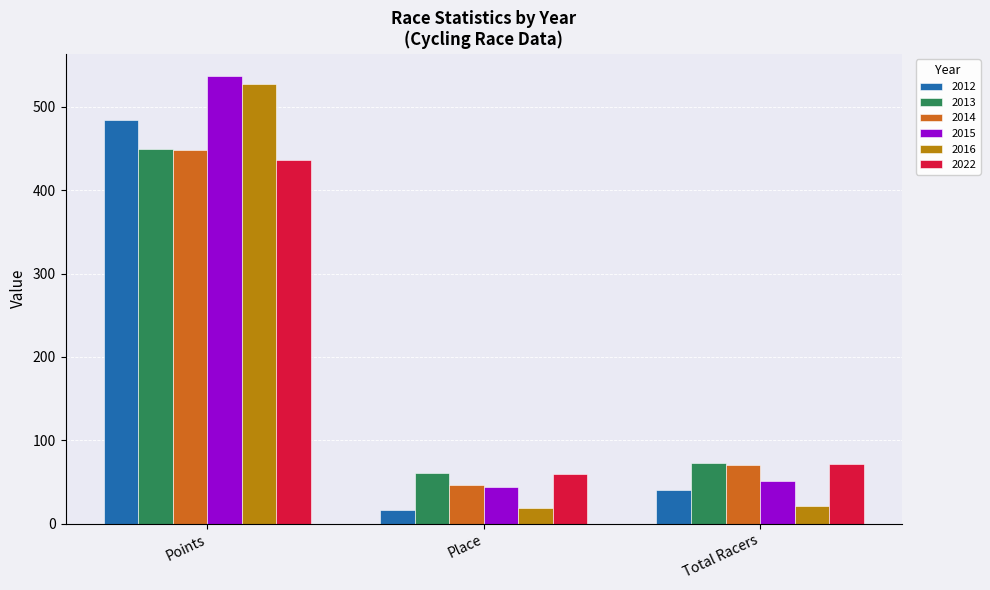

What is the value of the 2015 bar at the 2nd from the left?

44.0